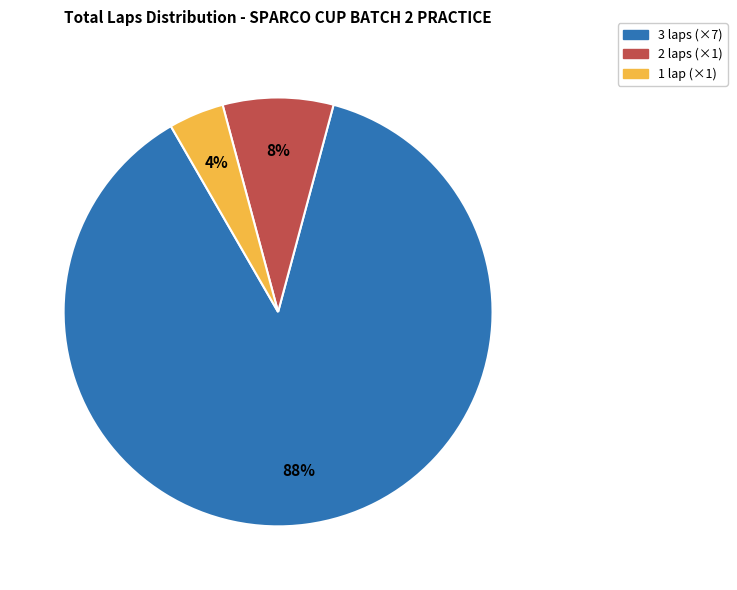

Combined, do 3 laps (×7) and 1 lap (×1) account for over 50%?

Yes